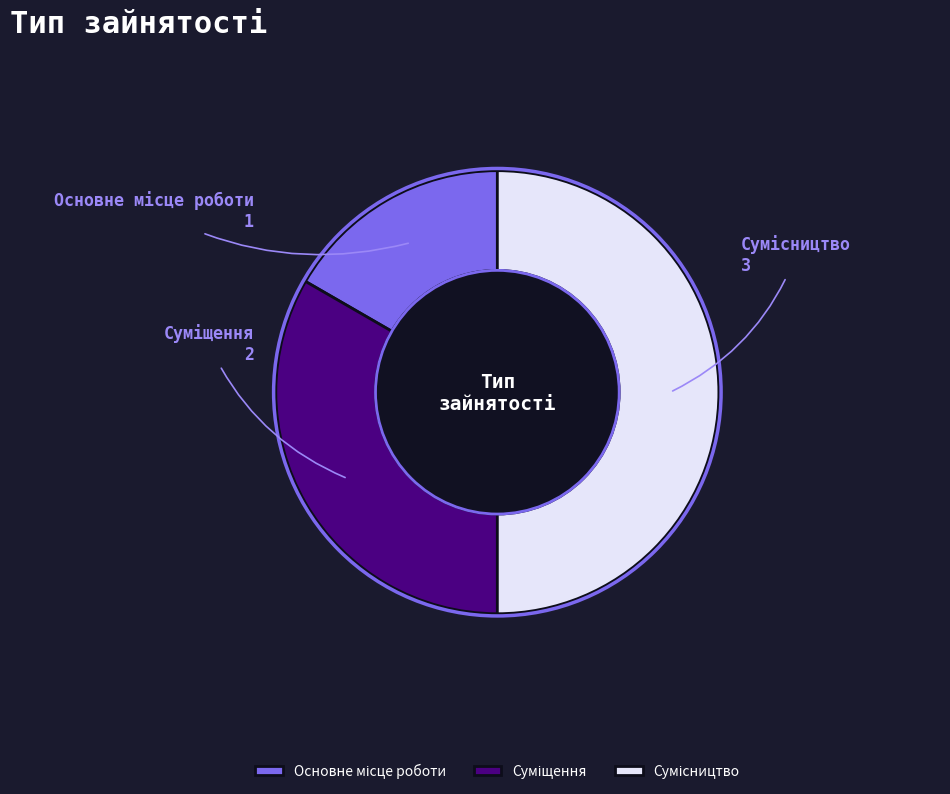

What percentage is the Сумісництво slice, to the nearest percent?

50%